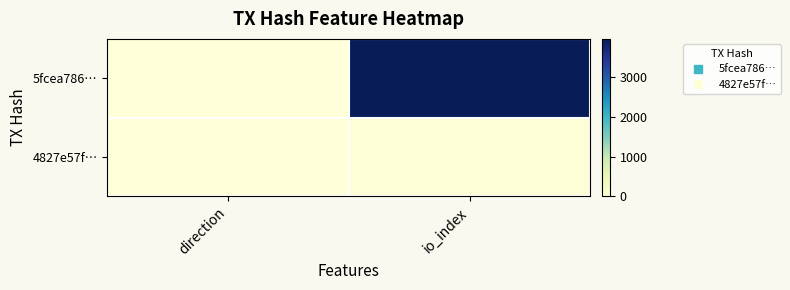

Reading left to right, extract all data points from this chart.

5fcea786…: direction=-1	io_index=3964
4827e57f…: direction=1	io_index=57